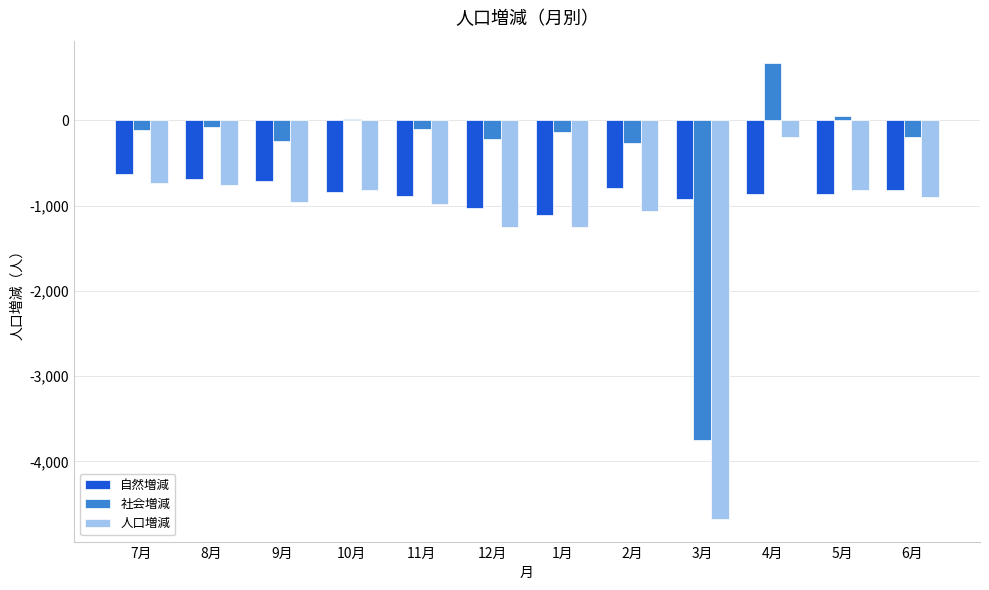

What is the sum of the 自然増減 values at 7月 and 6月?

-1435